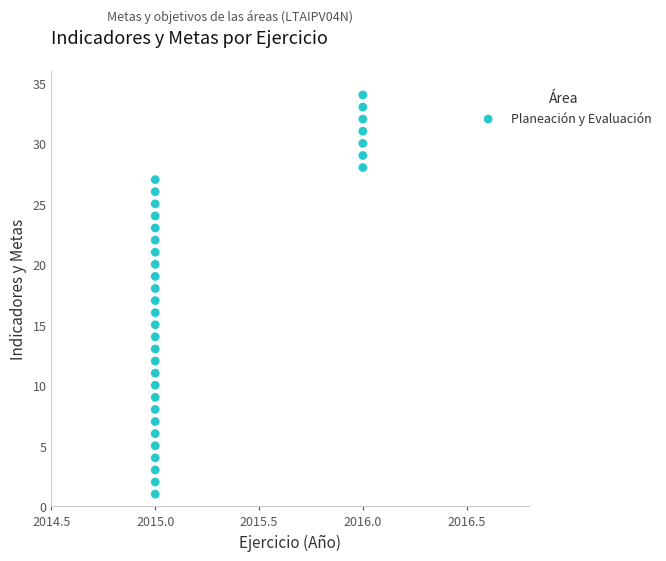

What is the range of Y values (max minus min)?

33